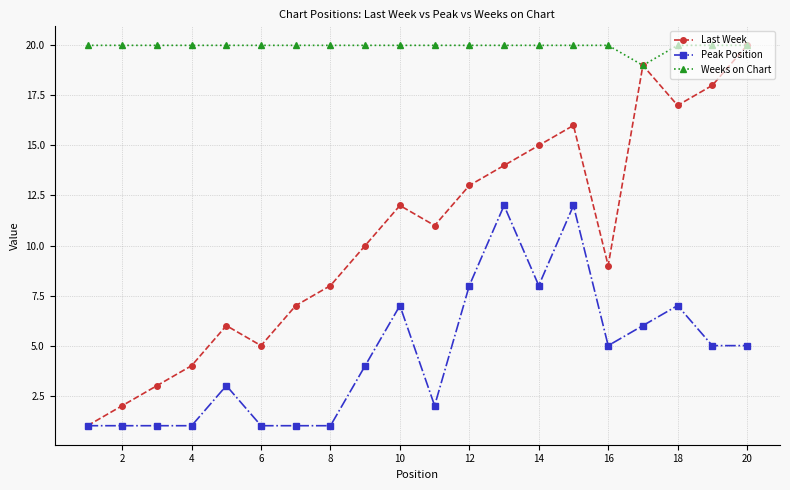

True or false: Peak Position and Weeks on Chart cross at least once.

False